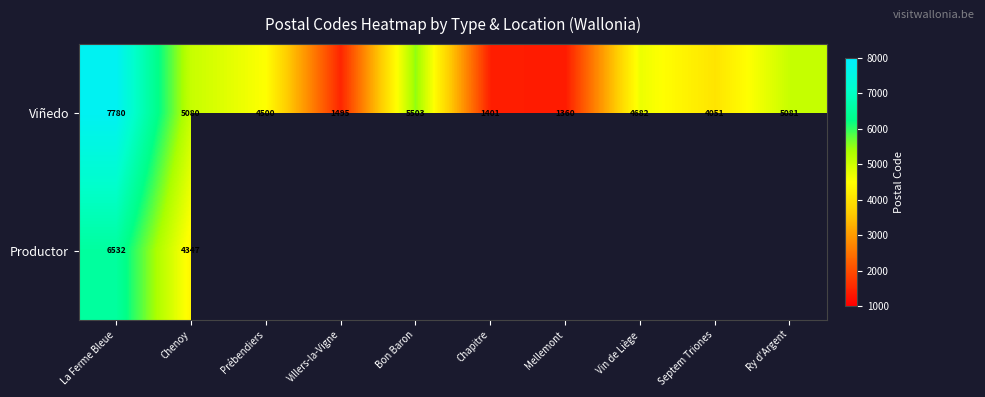

Rank the series at La Ferme Bleue from highest to lowest value.

Viñedo, Productor